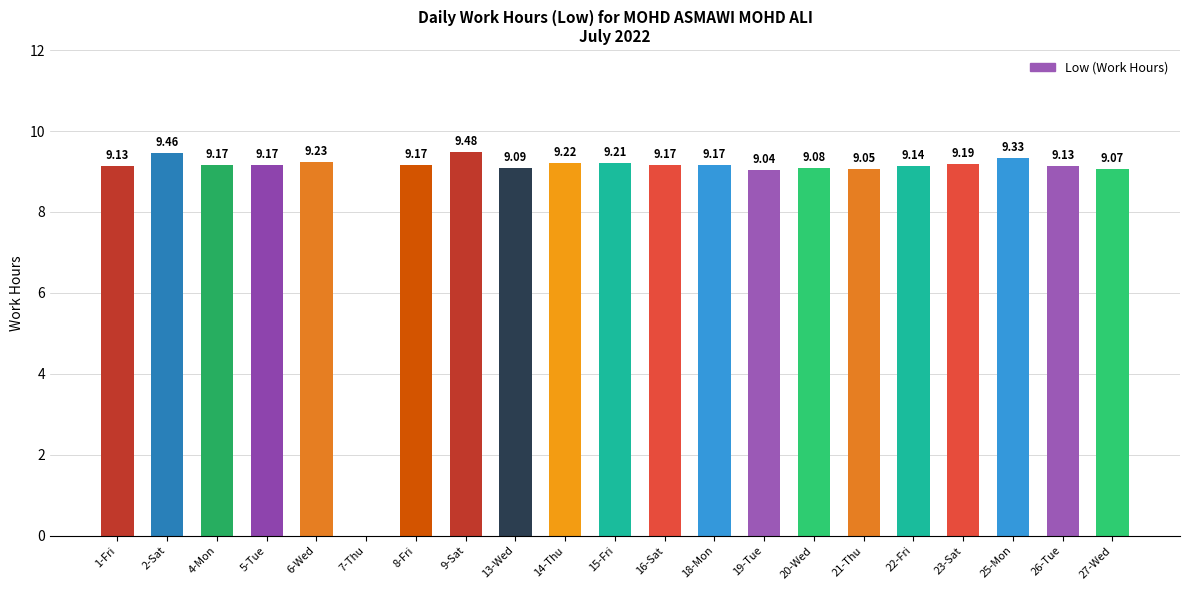

What is the change in value from 1-Fri to 23-Sat?

+0.1